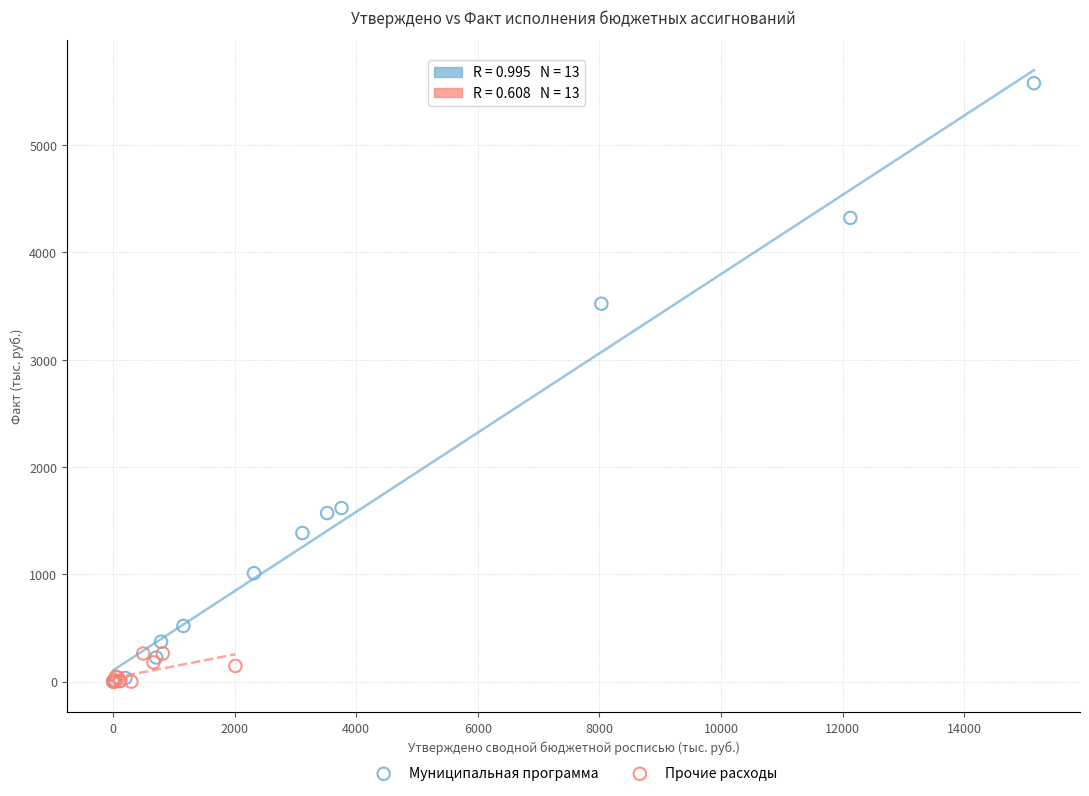

Which series reaches the maximum Y coordinate?

Муниципальная программа